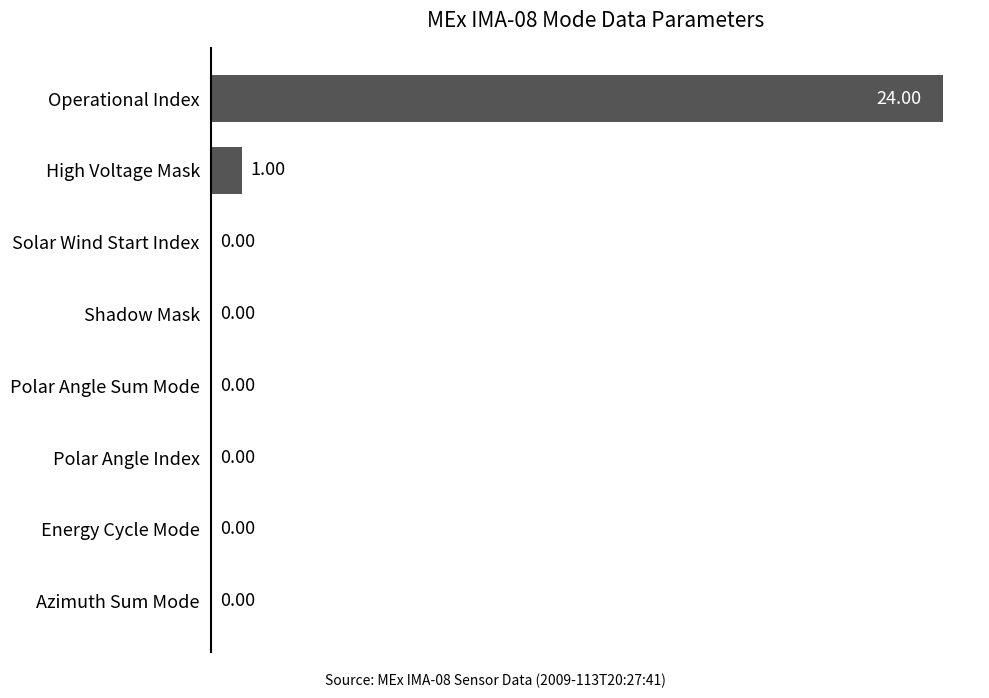

Between Azimuth Sum Mode and Operational Index, which is larger?

Operational Index